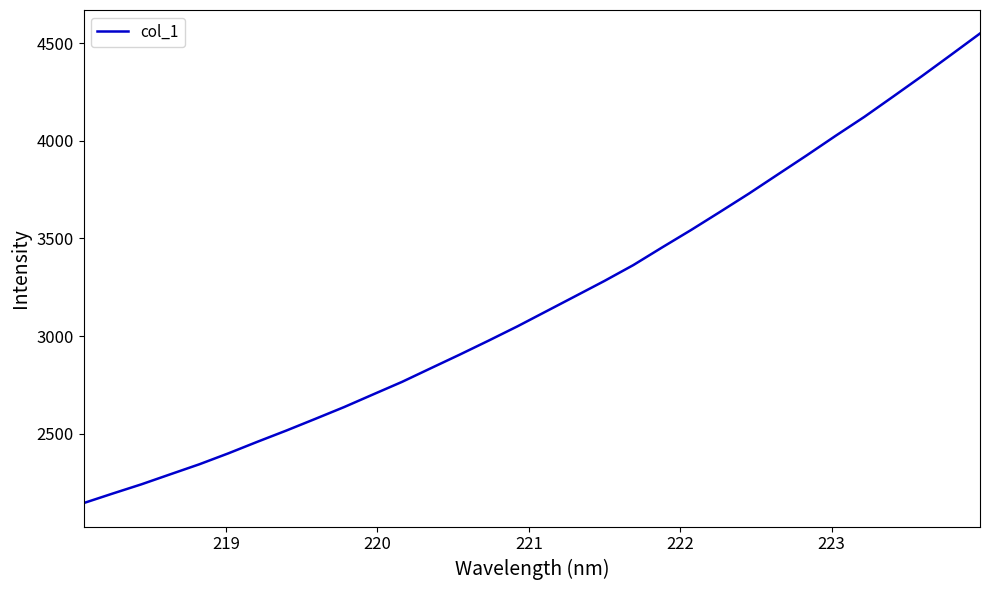

What is the maximum value shown in the chart?

4550.1